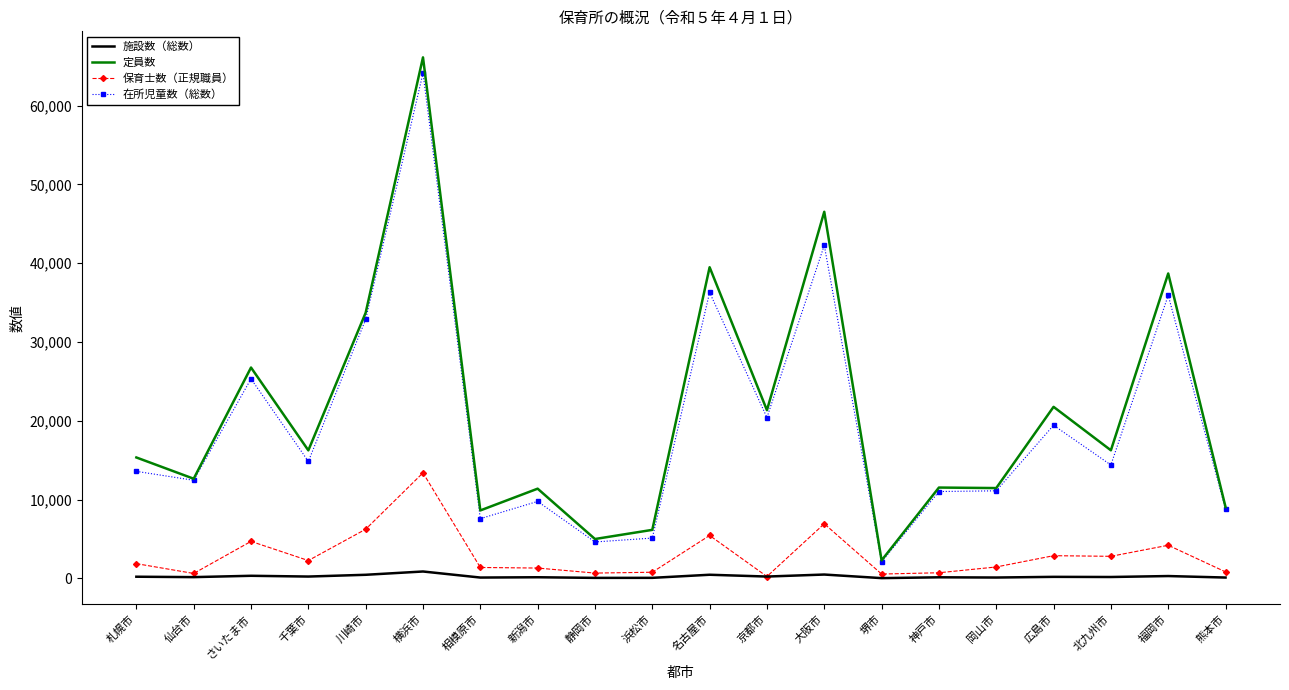

Is the value of 保育士数（正規職員） at 京都市 greater than the value of 定員数 at 名古屋市?

No